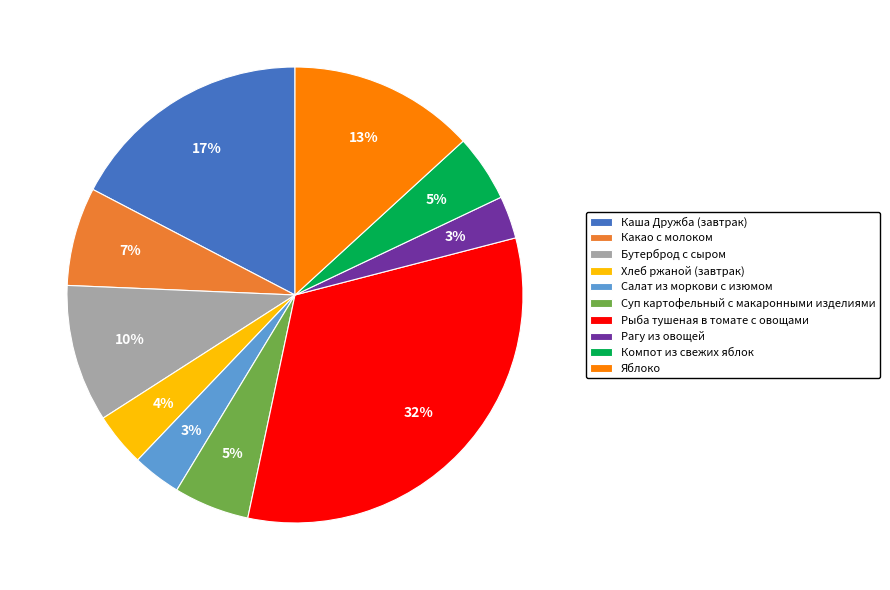

True or false: Компот из свежих яблок accounts for 5% of the total.

True